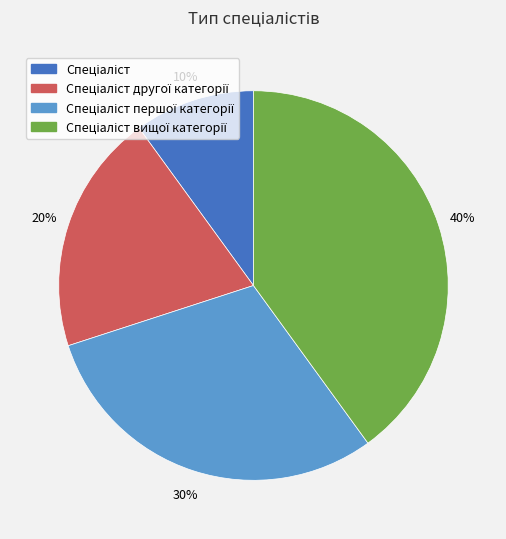

To the nearest percent, what is the difference between the largest and smallest slice percentages?

30%